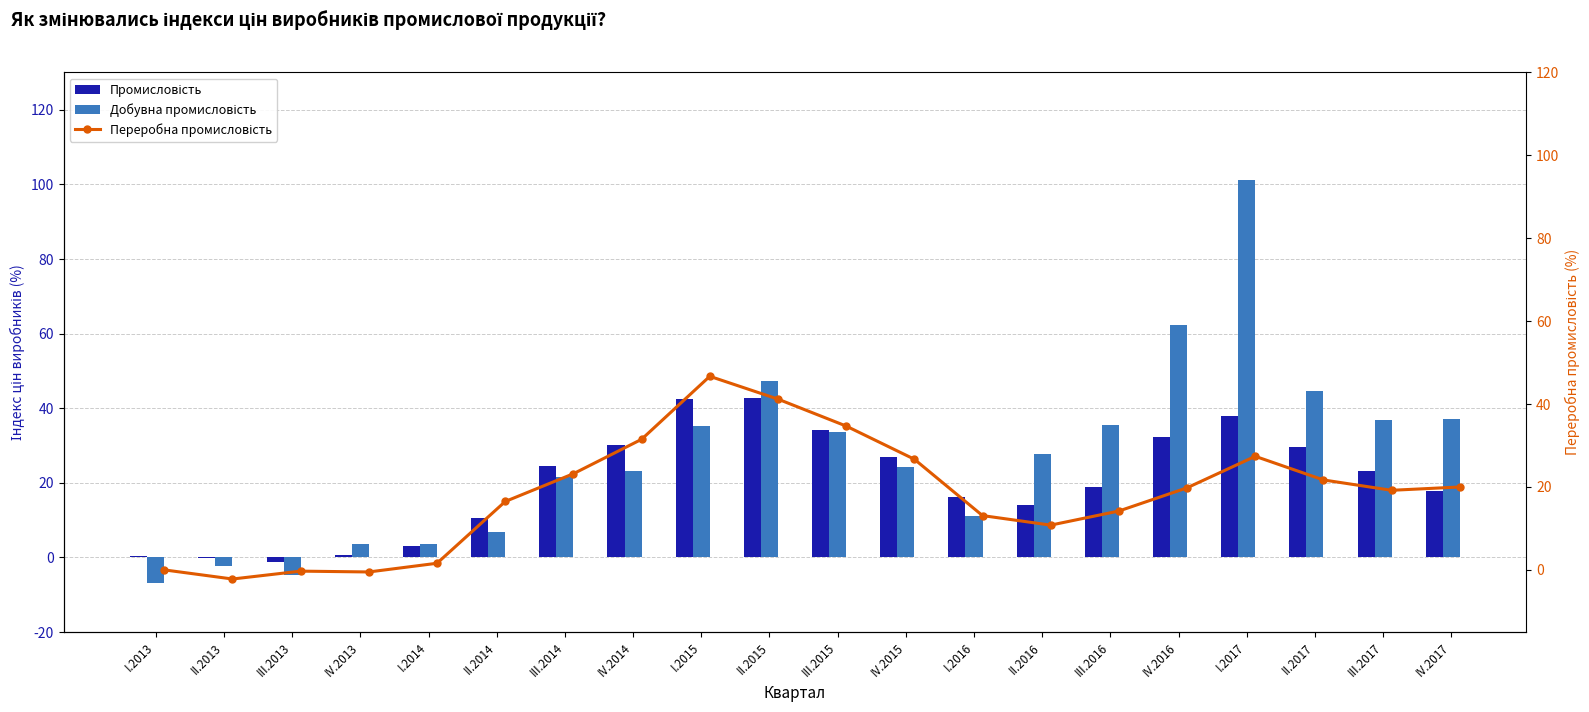

How many values in Переробна промисловість are below zero?

3